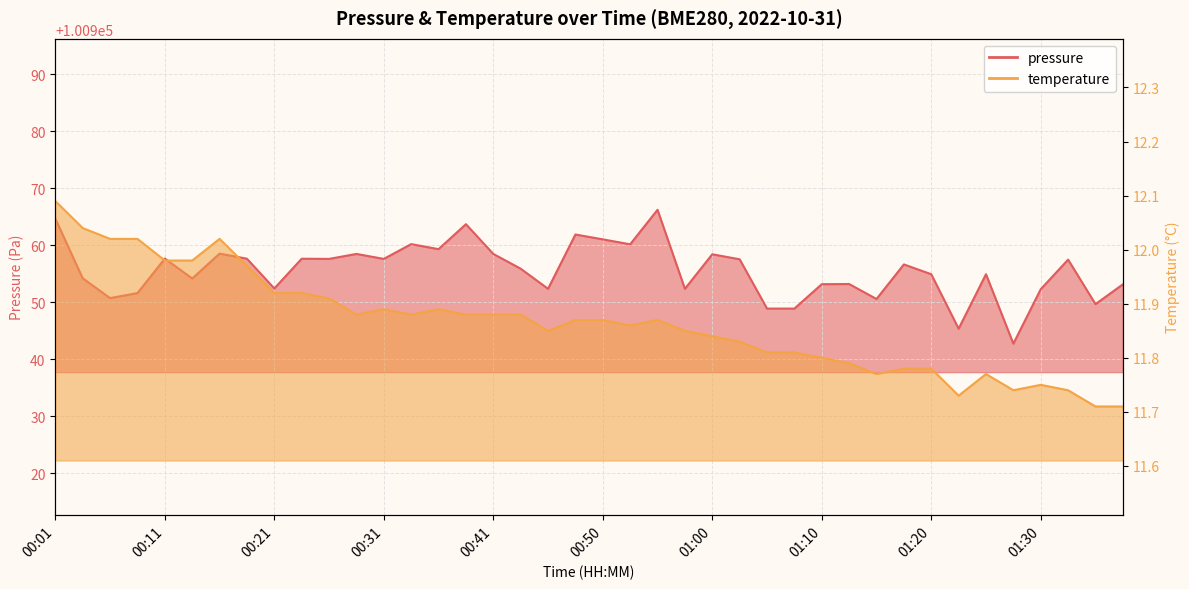

Reading left to right, list all the values displayed in this chart.

pressure: 00:01=100964.7	00:03=100954.2	00:06=100950.8	00:08=100951.6	00:11=100957.7	00:13=100954.2	00:16=100958.6	00:18=100957.7	00:21=100952.4	00:23=100957.7	00:26=100957.6	00:28=100958.5	00:31=100957.6	00:33=100960.2	00:36=100959.3	00:38=100963.7	00:41=100958.5	00:43=100955.9	00:45=100952.4	00:48=100961.9	00:50=100961.1	00:53=100960.2	00:55=100966.2	00:58=100952.4	01:00=100958.4	01:03=100957.6	01:05=100948.9	01:07=100948.9	01:10=100953.2	01:12=100953.2	01:15=100950.6	01:17=100956.7	01:20=100954.9	01:22=100945.4	01:25=100954.9	01:27=100942.8	01:30=100952.3	01:32=100957.5	01:34=100949.7	01:37=100953.2
temperature: 00:01=12.1	00:03=12.0	00:06=12.0	00:08=12.0	00:11=12.0	00:13=12.0	00:16=12.0	00:18=12.0	00:21=11.9	00:23=11.9	00:26=11.9	00:28=11.9	00:31=11.9	00:33=11.9	00:36=11.9	00:38=11.9	00:41=11.9	00:43=11.9	00:45=11.8	00:48=11.9	00:50=11.9	00:53=11.9	00:55=11.9	00:58=11.8	01:00=11.8	01:03=11.8	01:05=11.8	01:07=11.8	01:10=11.8	01:12=11.8	01:15=11.8	01:17=11.8	01:20=11.8	01:22=11.7	01:25=11.8	01:27=11.7	01:30=11.8	01:32=11.7	01:34=11.7	01:37=11.7